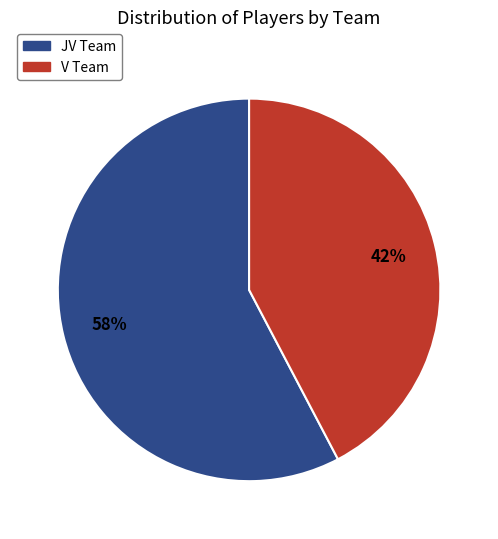

Which slice represents more than half of the pie?

JV